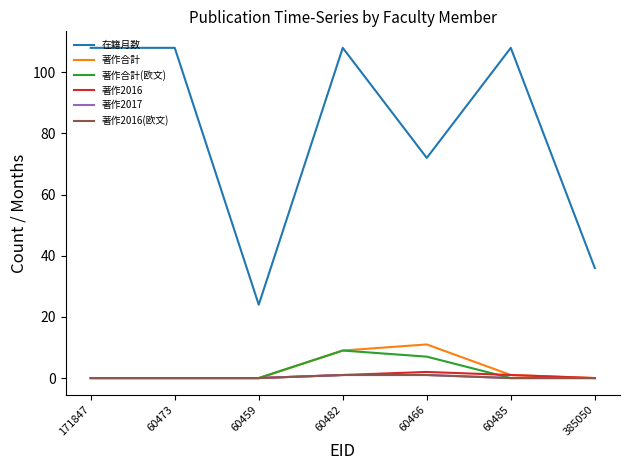

Reading left to right, list all the values displayed in this chart.

在籍月数: 171847=108	60473=108	60459=24	60482=108	60466=72	60485=108	385050=36
著作合計: 171847=0	60473=0	60459=0	60482=9	60466=11	60485=1	385050=0
著作合計(欧文): 171847=0	60473=0	60459=0	60482=9	60466=7	60485=0	385050=0
著作2016: 171847=0	60473=0	60459=0	60482=1	60466=2	60485=1	385050=0
著作2017: 171847=0	60473=0	60459=0	60482=1	60466=1	60485=0	385050=0
著作2016(欧文): 171847=0	60473=0	60459=0	60482=1	60466=1	60485=0	385050=0